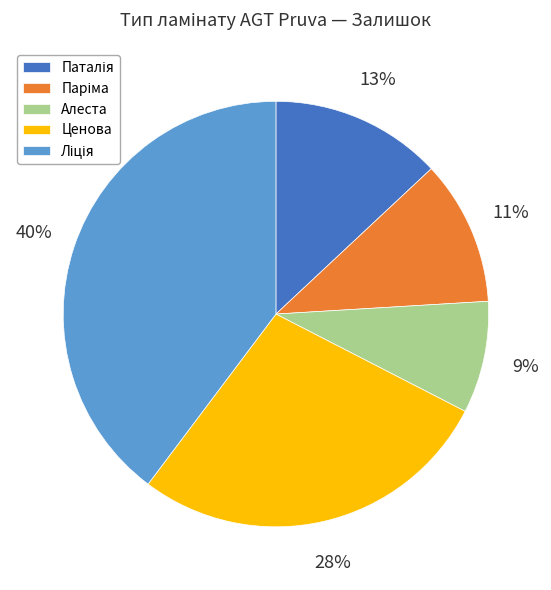

Is there any slice that represents more than half of the pie?

No